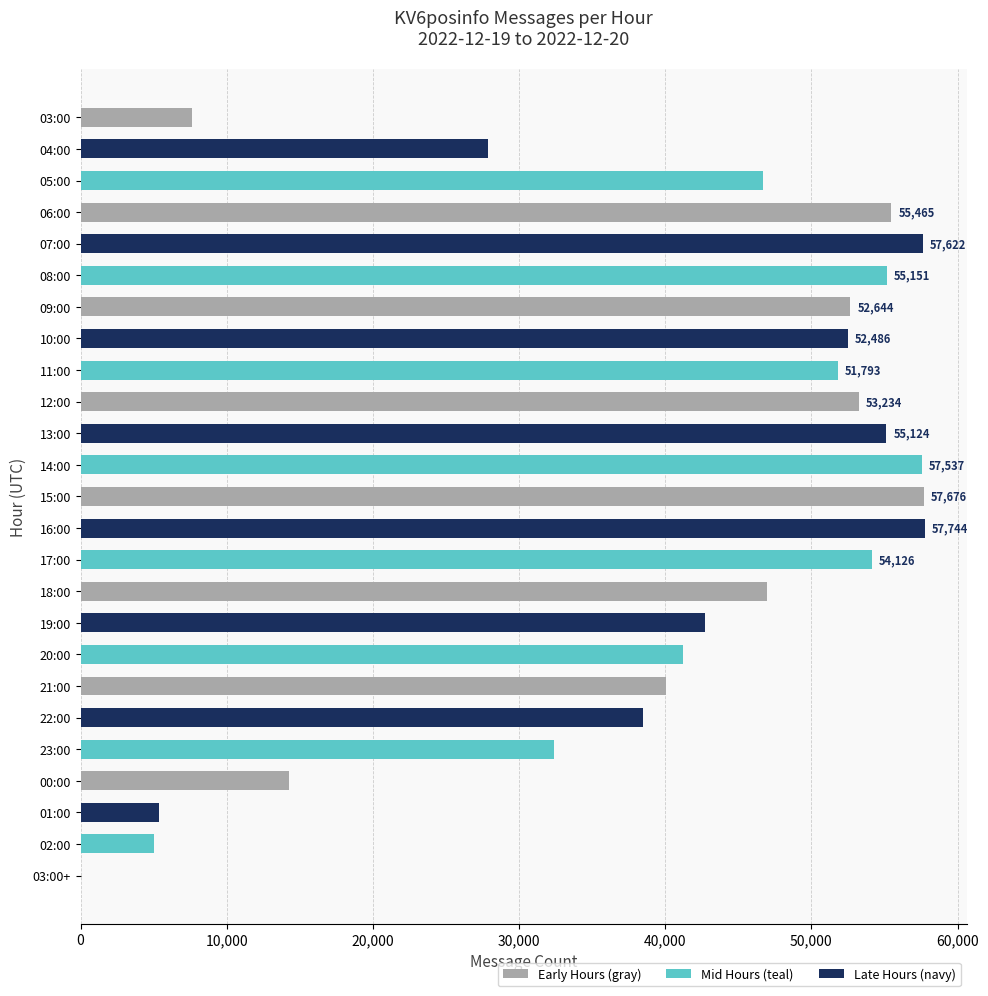

What is the greatest value displayed?

57744